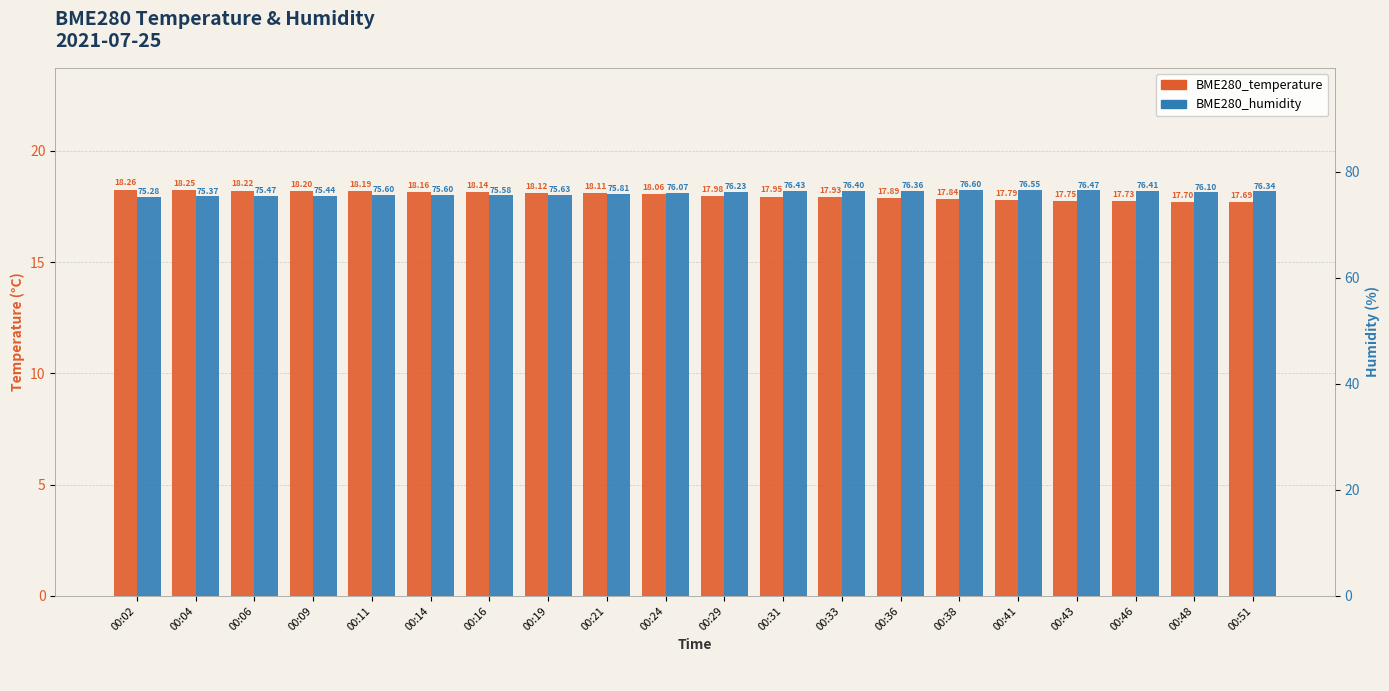

Which series has the largest range (max minus min)?

BME280_humidity